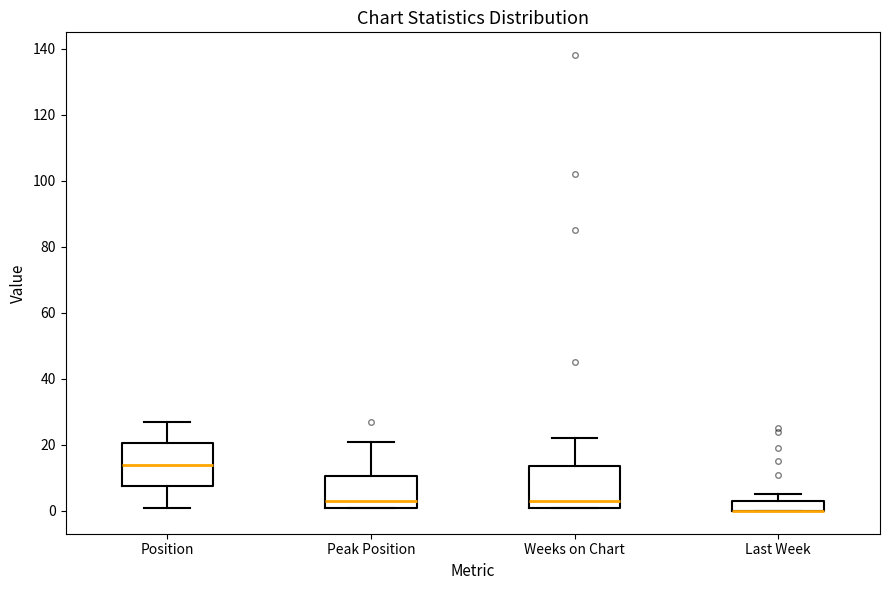

Reading left to right, transcribe this box plot: for each box, give where its median line is, the range the box spans, and where its two whiskers end, as read against the y-axis. The values are not printed on the chart, so give them approximately, as read against the axis.

Position: median 14, box 8 to 20, whiskers 2 to 28
Peak Position: median 4, box 2 to 10, whiskers 2 to 22
Weeks on Chart: median 4, box 2 to 14, whiskers 2 to 22
Last Week: median 0 (drawn on the box's lower edge), box 0 to 4, whiskers 0 to 6